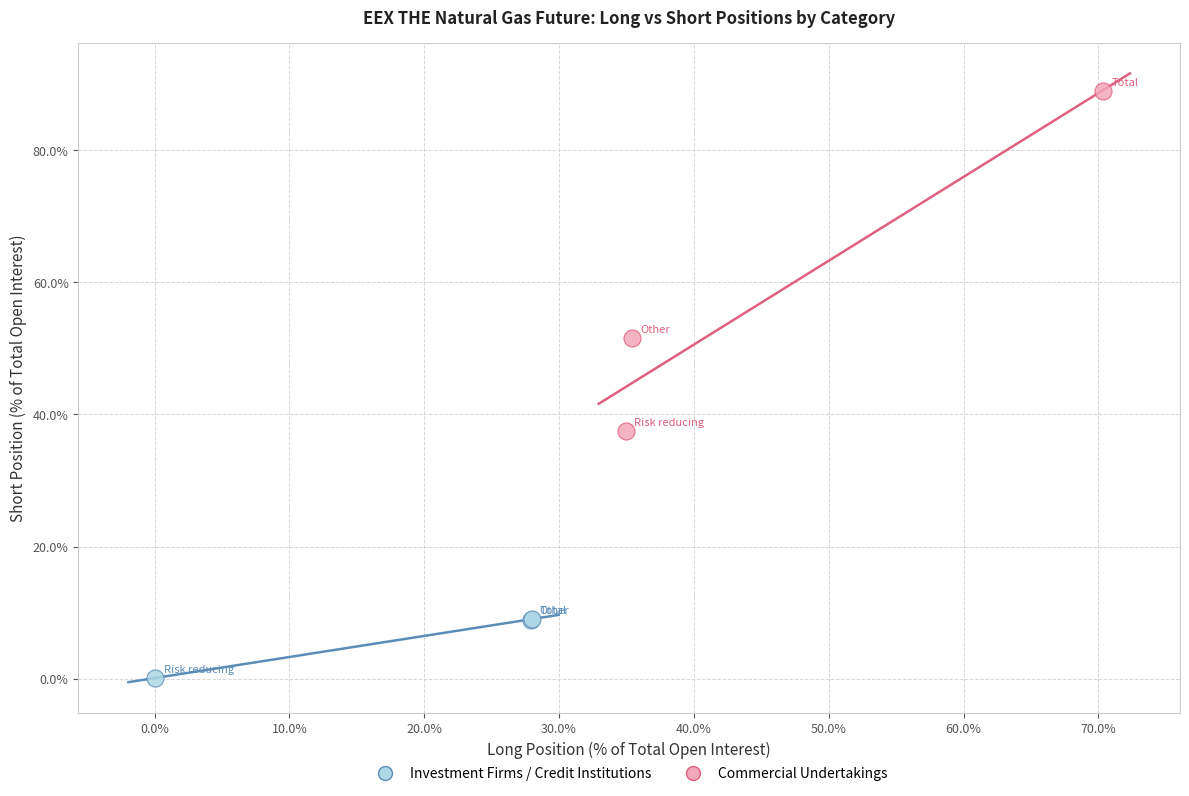

Which series has the widest spread of Y values?

Commercial Undertakings